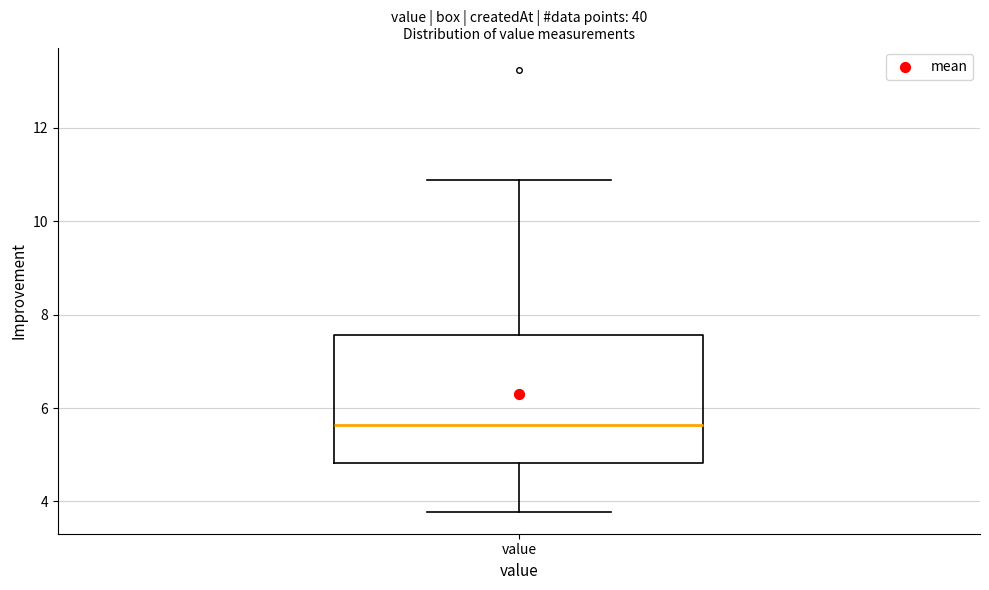

Where does the upper whisker of the box for value end on the y-axis? The values are not printed on the chart, so give them approximately, as read against the axis.

10.8